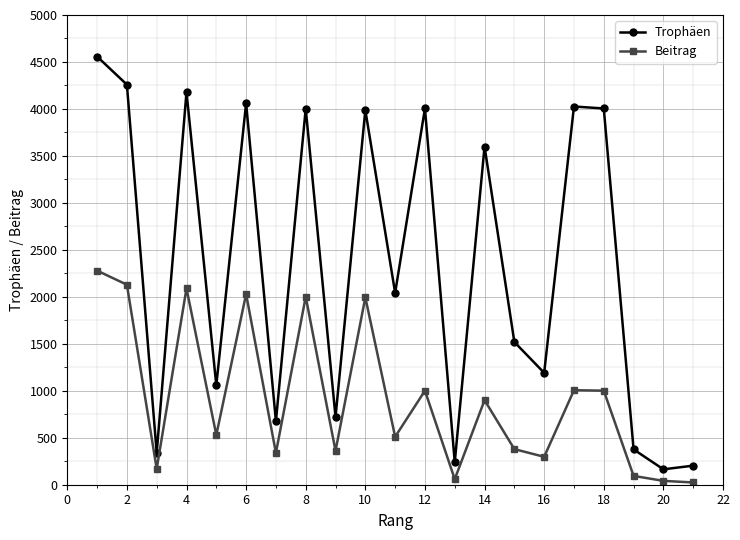

True or false: Beitrag and Trophäen cross at least once.

False